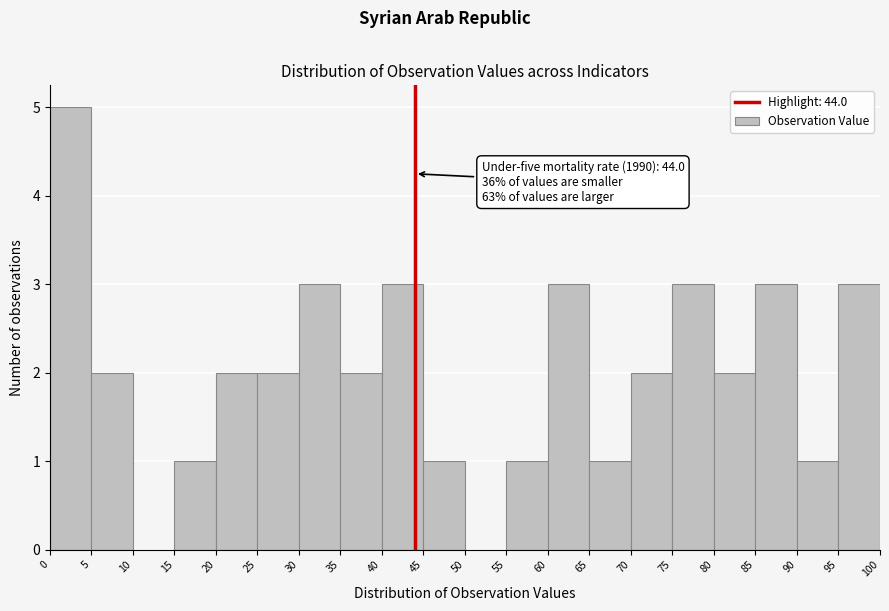

Which range on the x-axis has the tallest bar?

0 to 5